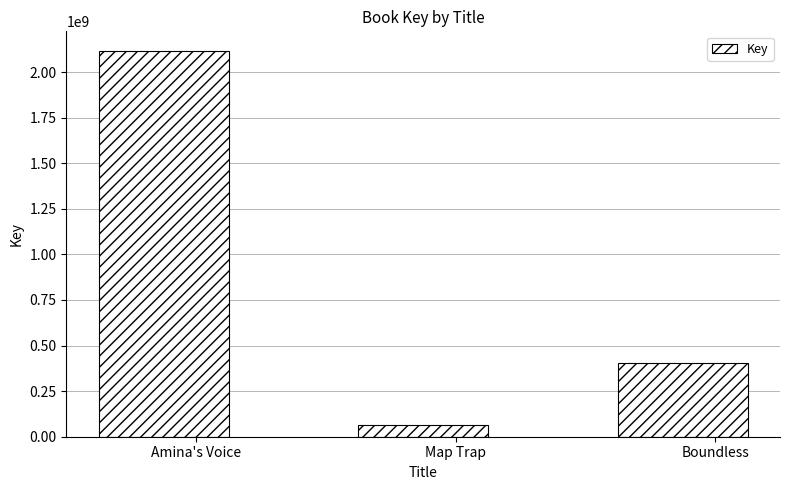

Reading left to right, list all the values displayed in this chart.

Amina's Voice=2117282437	Map Trap=66376331	Boundless=406214723